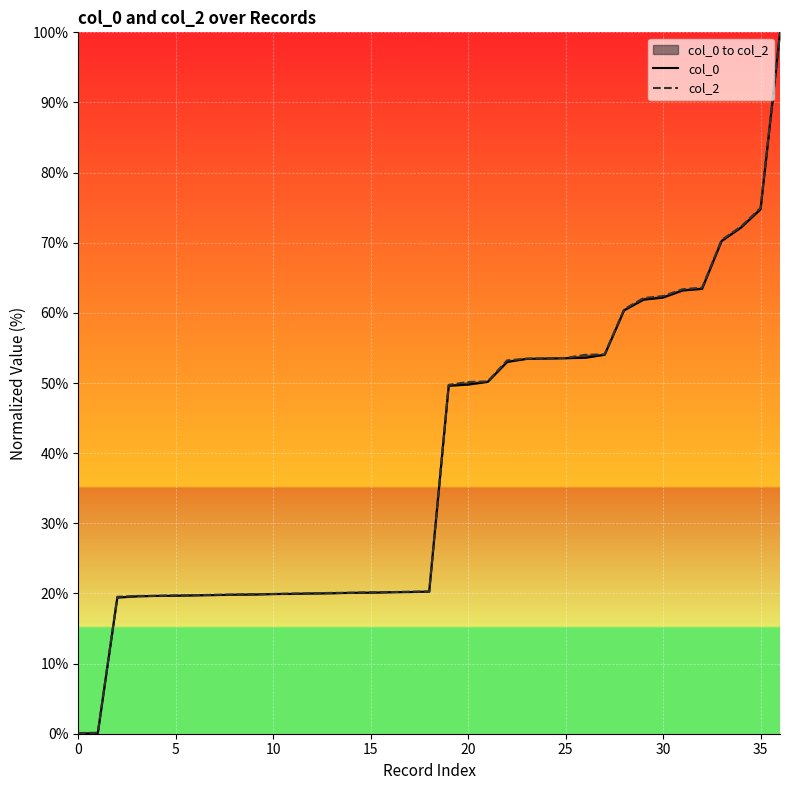

The col_2 series shows 53.5 at 23. True or false?

True